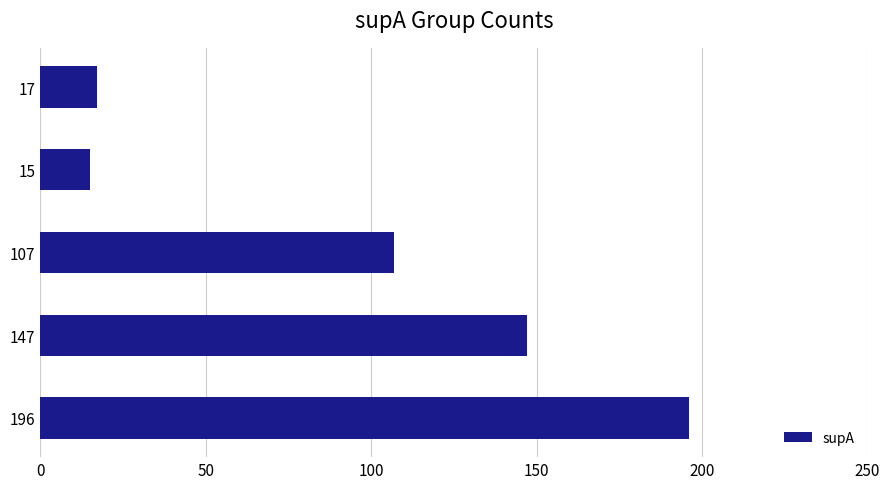

What is the ratio of the value at 196 to the value at 15?

13.1